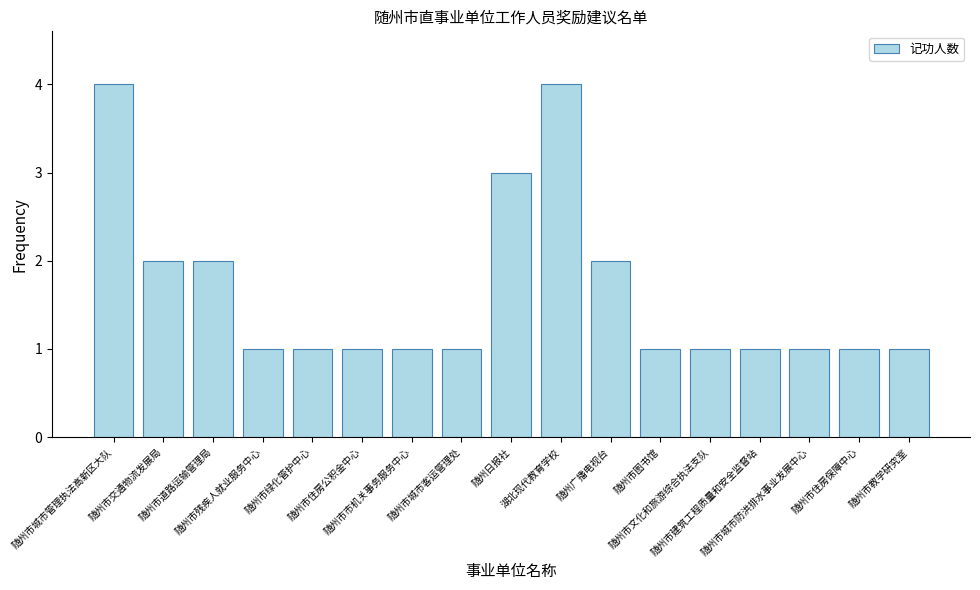

What is the label of the 5th bar from the right?

随州市文化和旅游综合执法支队